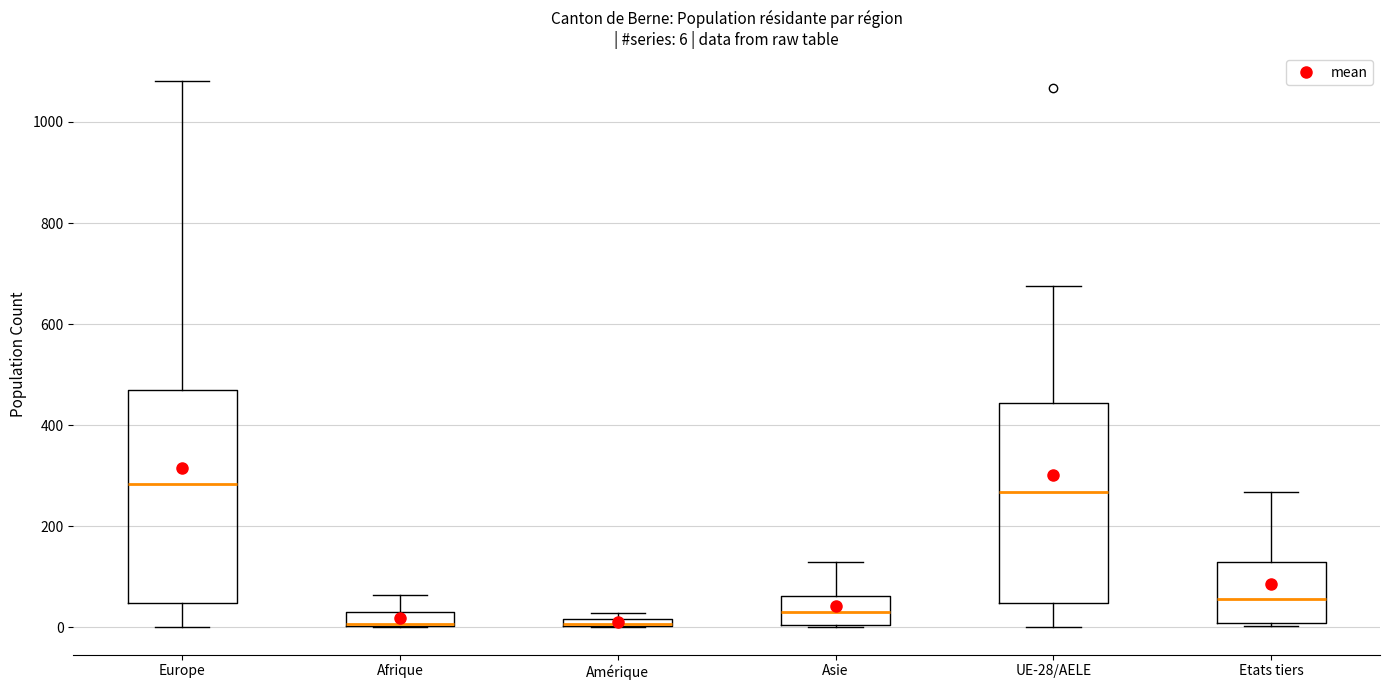

Which box is the tallest, from its lower edge to its upper edge?

Europe